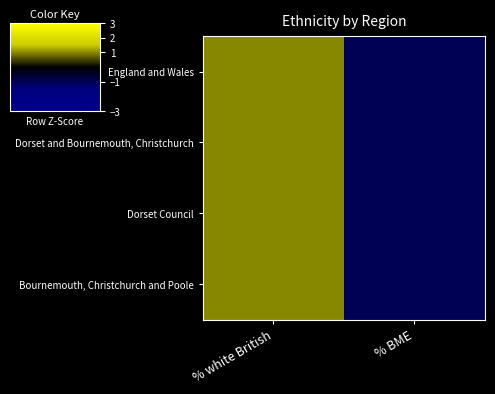

Reading left to right, what are all the values shown in this chart?

England and Wales: % white British=1.0	% BME=-1.0
Dorset and Bournemouth, Christchurch: % white British=1.0	% BME=-1.0
Dorset Council: % white British=1.0	% BME=-1.0
Bournemouth, Christchurch and Poole: % white British=1.0	% BME=-1.0